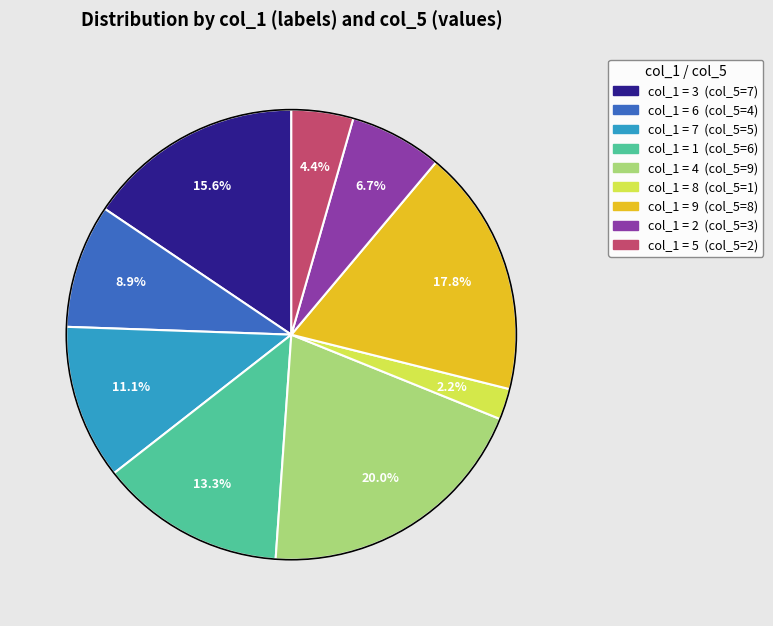

Does any single category account for the majority?

No